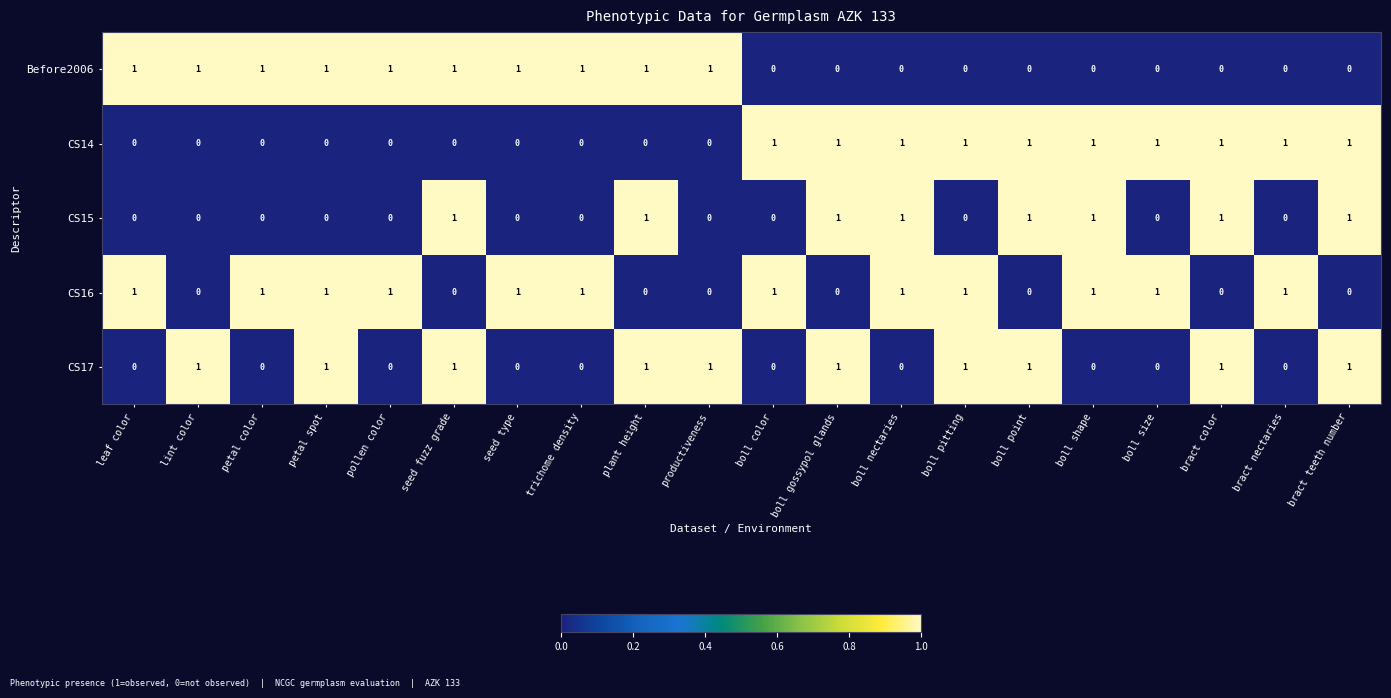

What is the sum of all CS17 values?

10